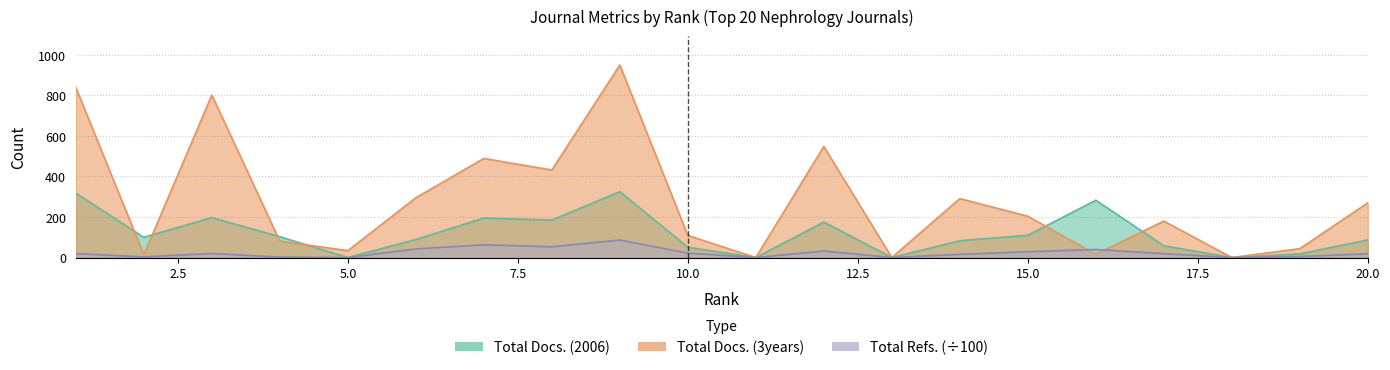

What is the difference between the highest and lowest values at 4?

100.9